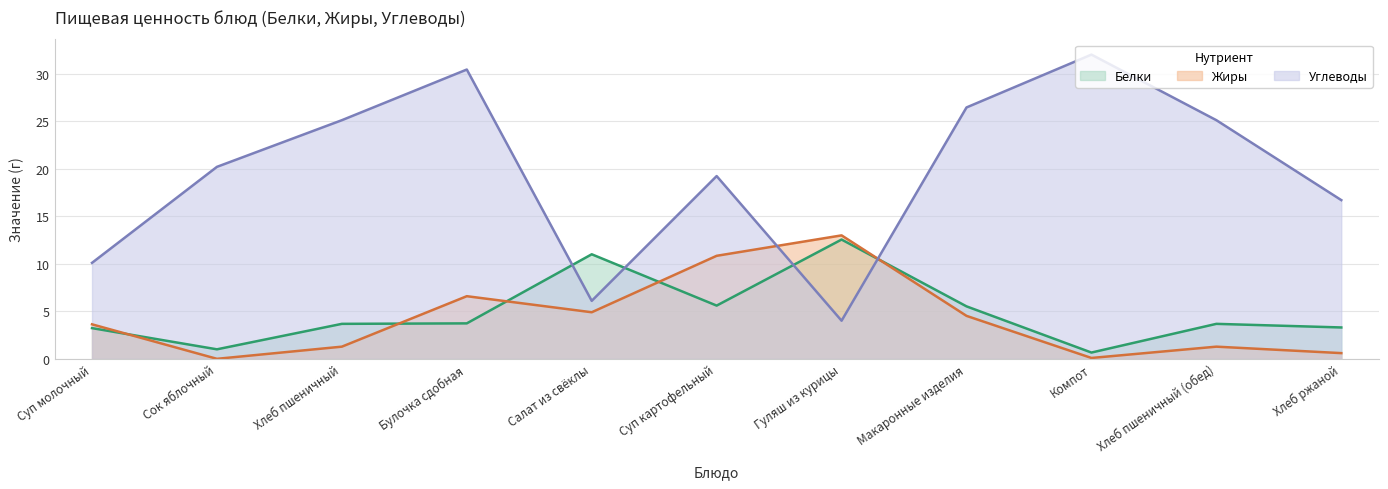

What is the maximum value shown in the chart?

32.0